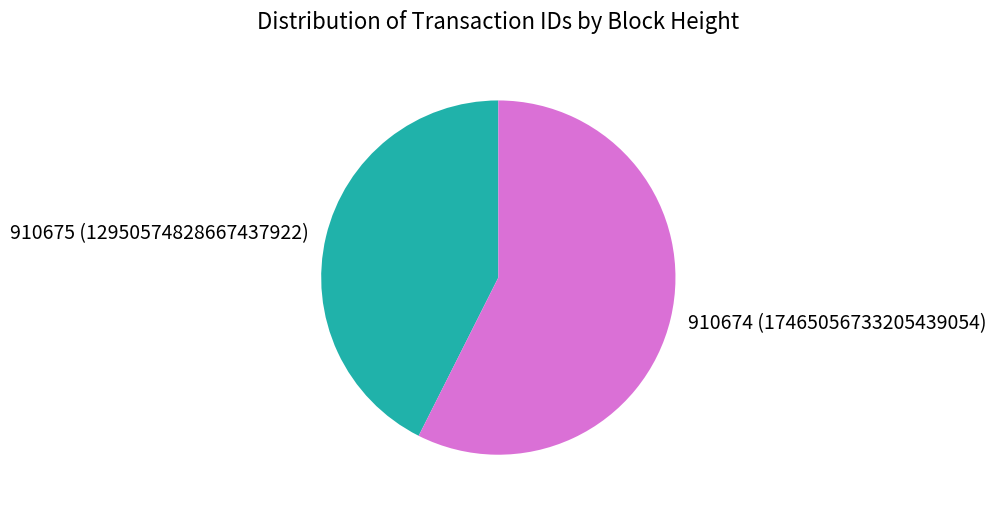

The 910674 slice represents 71% of the pie. True or false?

False